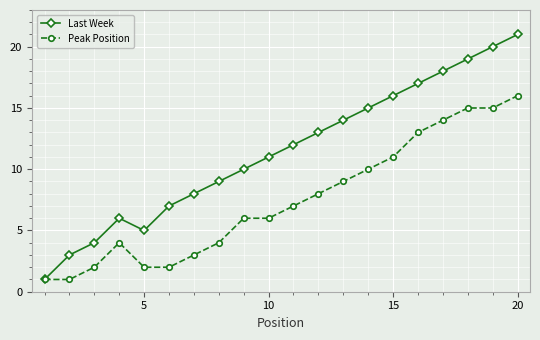

Rank the series by their maximum value, from lowest to highest.

Peak Position, Last Week